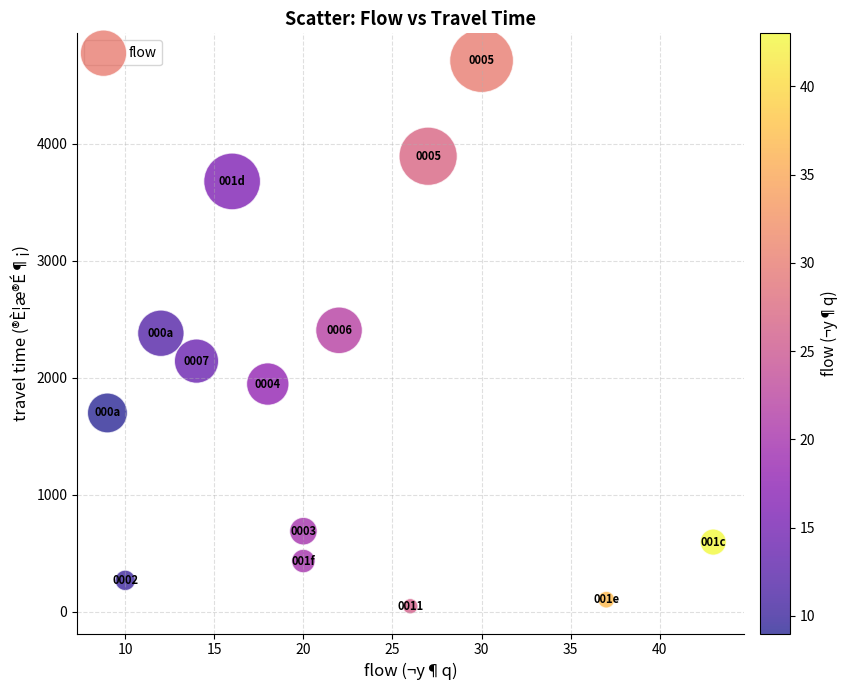

What is the range of X values (max minus min)?

34